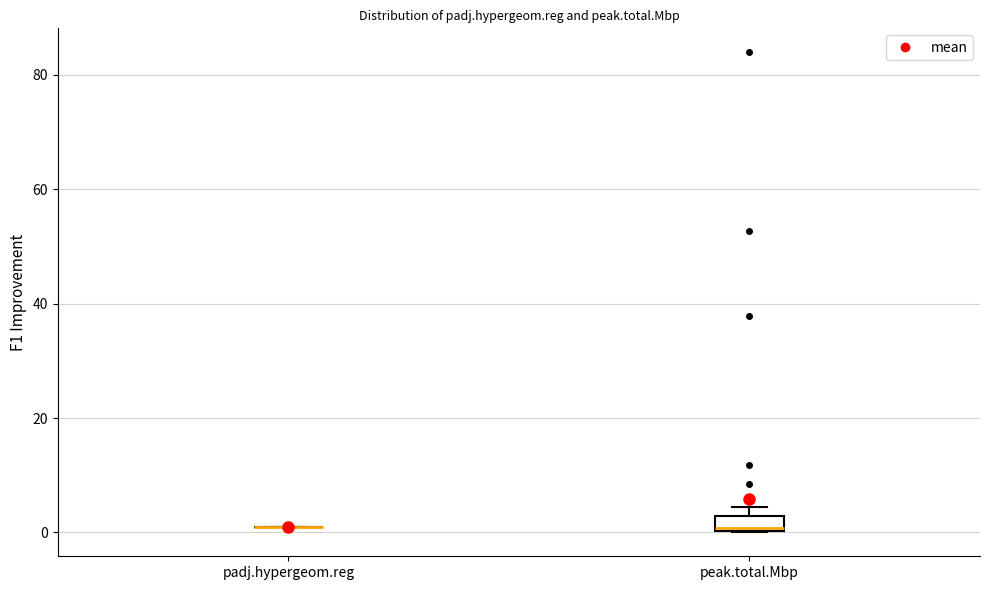

Comparing the boxes themselves (not the whiskers), which one is the tallest?

peak.total.Mbp